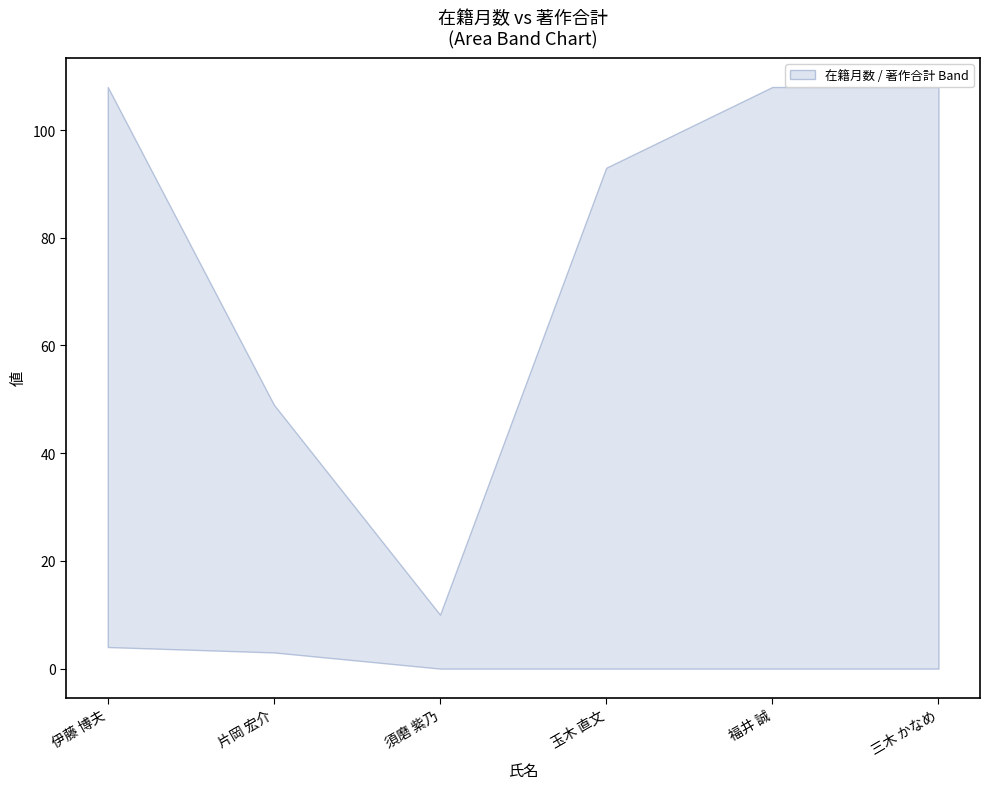

Reading right to left, transcribe all the data shown in this chart.

upper: 108	108	93	10	49	108
lower: 0	0	0	0	3	4